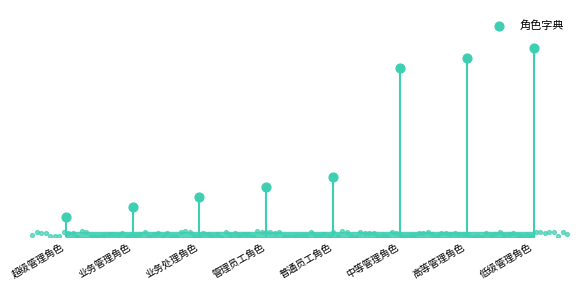

What is the change in value from 超级管理角色 to 高等管理角色?

+16